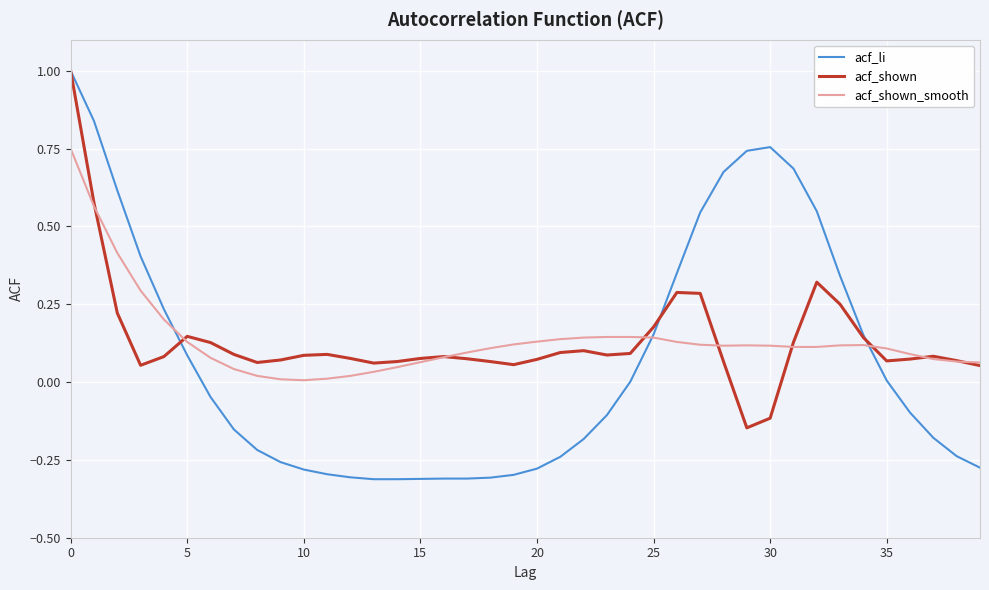

Which series has the widest spread of values?

acf_li